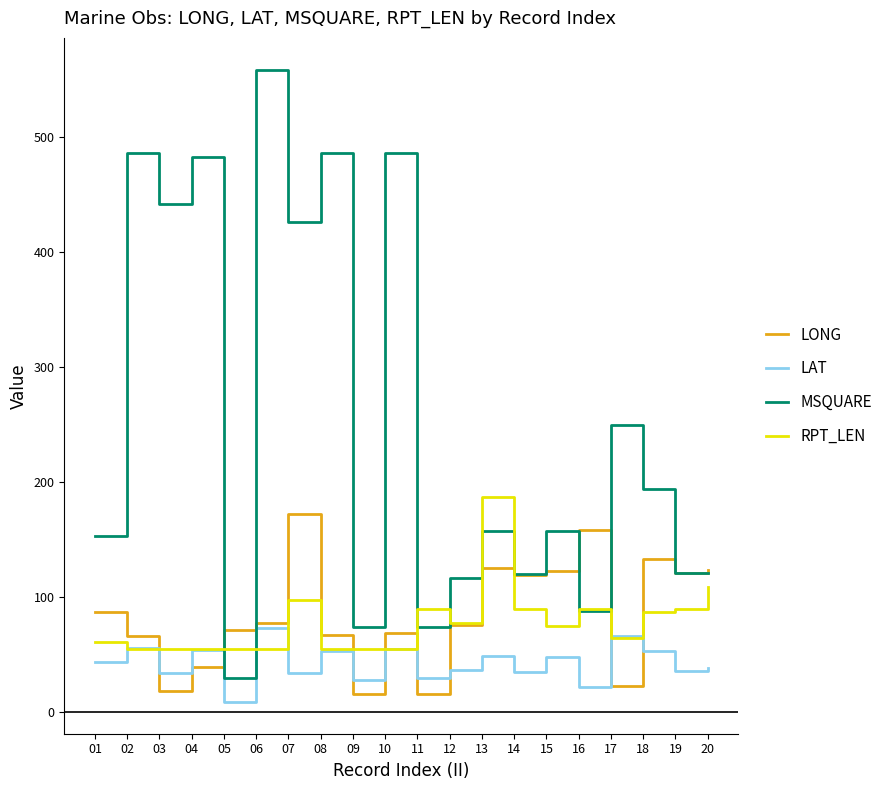

The RPT_LEN series shows 19.5 at 04. True or false?

False